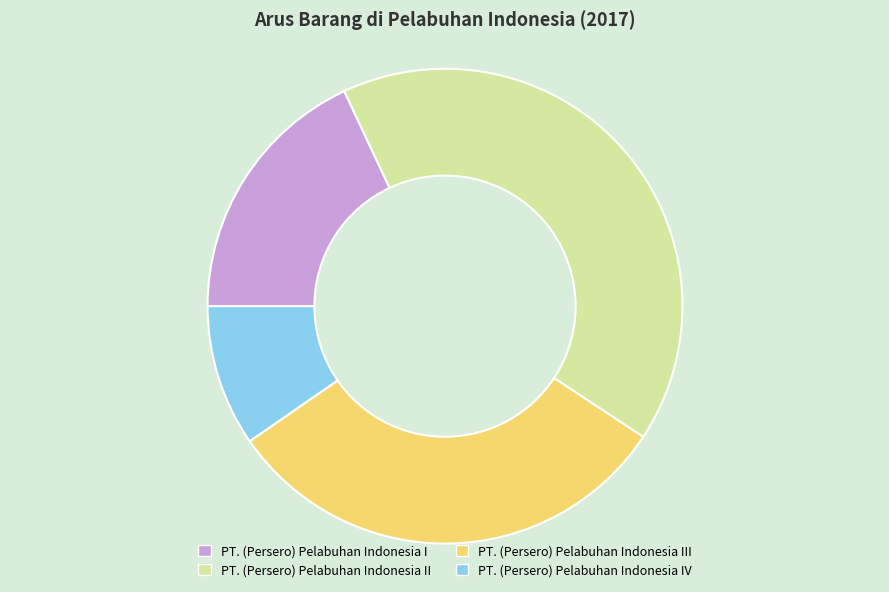

Is the sum of PT. (Persero) Pelabuhan Indonesia II and PT. (Persero) Pelabuhan Indonesia III greater than half?

Yes